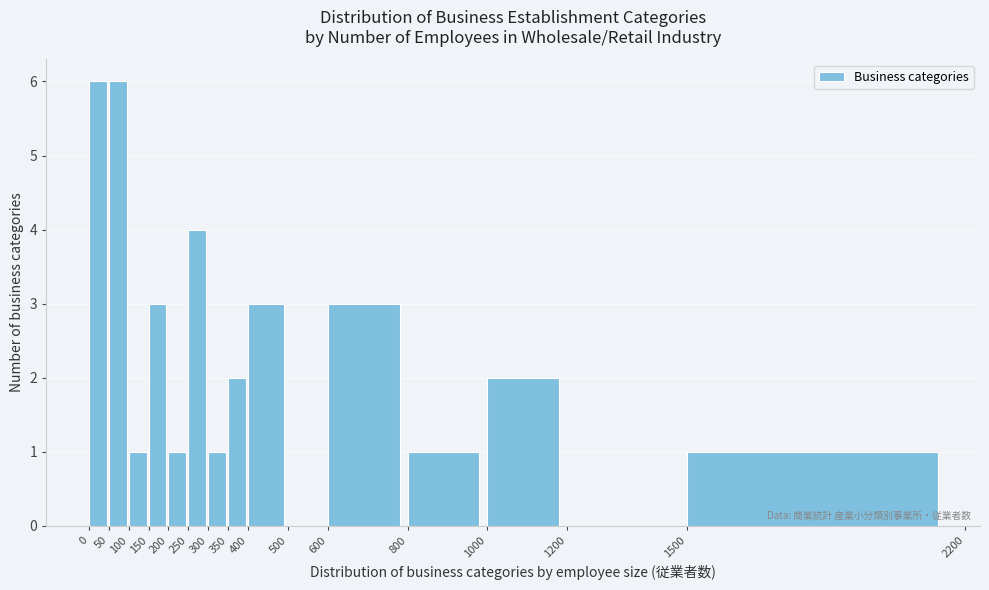

Reading left to right, list every bar in this chart as the range it spans on the x-axis followed by its height. The values are not printed on the chart, so give them approximately, as read against the axis.

0 to 50: 6
50 to 100: 6
100 to 150: 1
150 to 200: 3
200 to 250: 1
250 to 300: 4
300 to 350: 1
350 to 400: 2
400 to 500: 3
500 to 600: 0
600 to 800: 3
800 to 1000: 1
1000 to 1200: 2
1200 to 1500: 0
1500 to 2200: 1